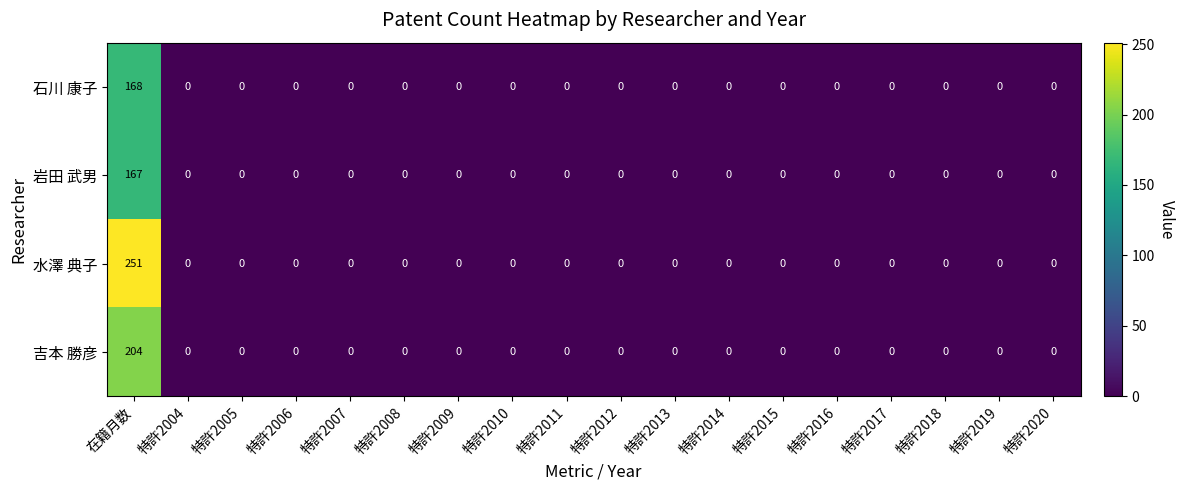

Rank the series by their maximum value, from lowest to highest.

岩田 武男, 石川 康子, 吉本 勝彦, 水澤 典子